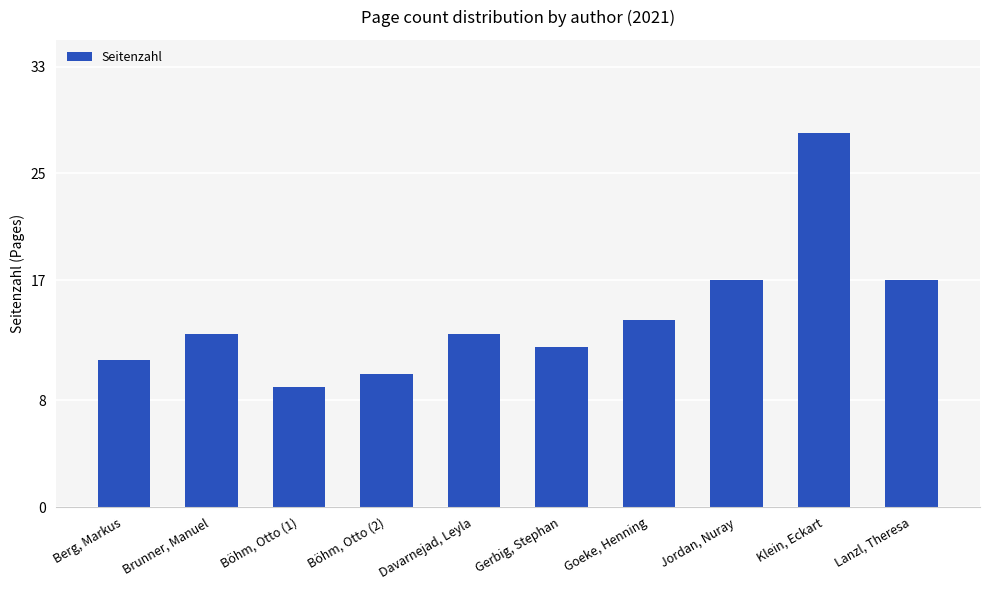

Between Böhm, Otto (1) and Lanzl, Theresa, which is larger?

Lanzl, Theresa